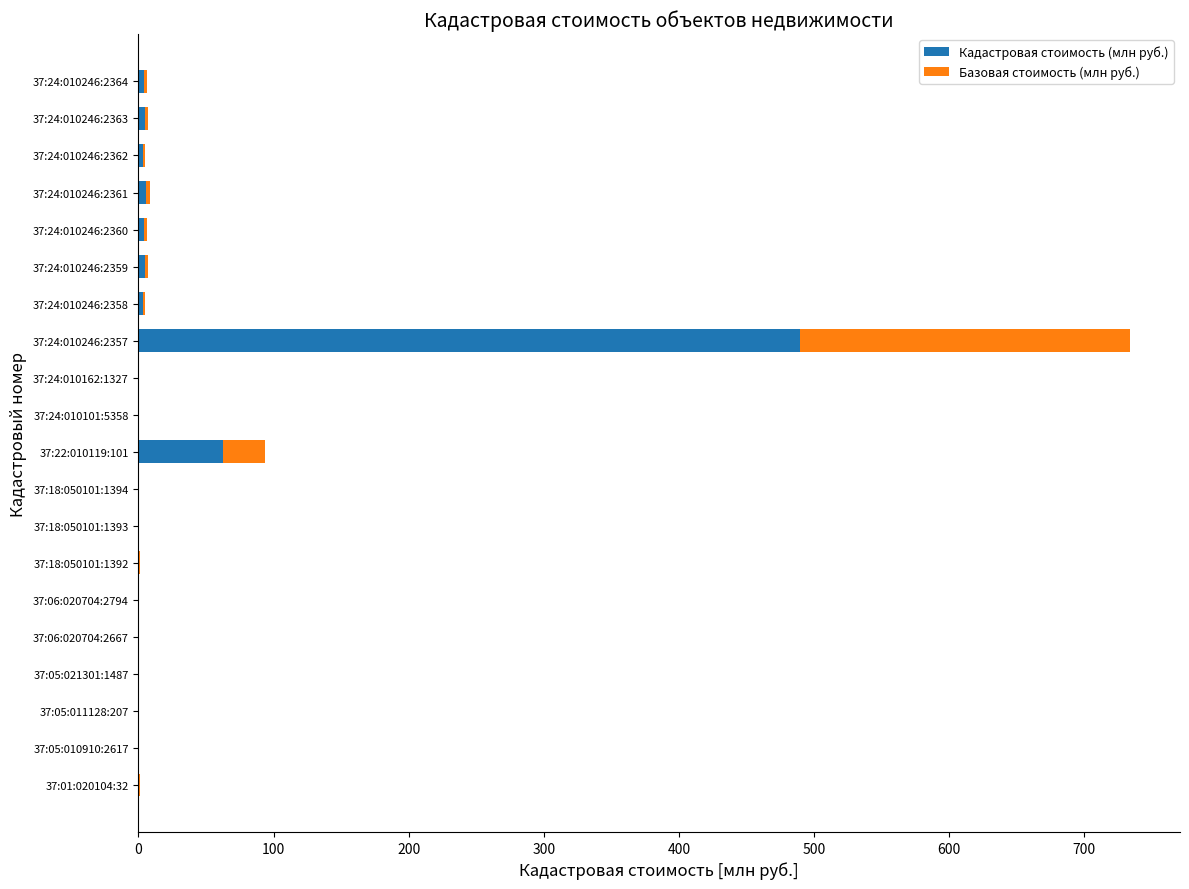

At which category is the sum across all series the highest?

37:24:010246:2357